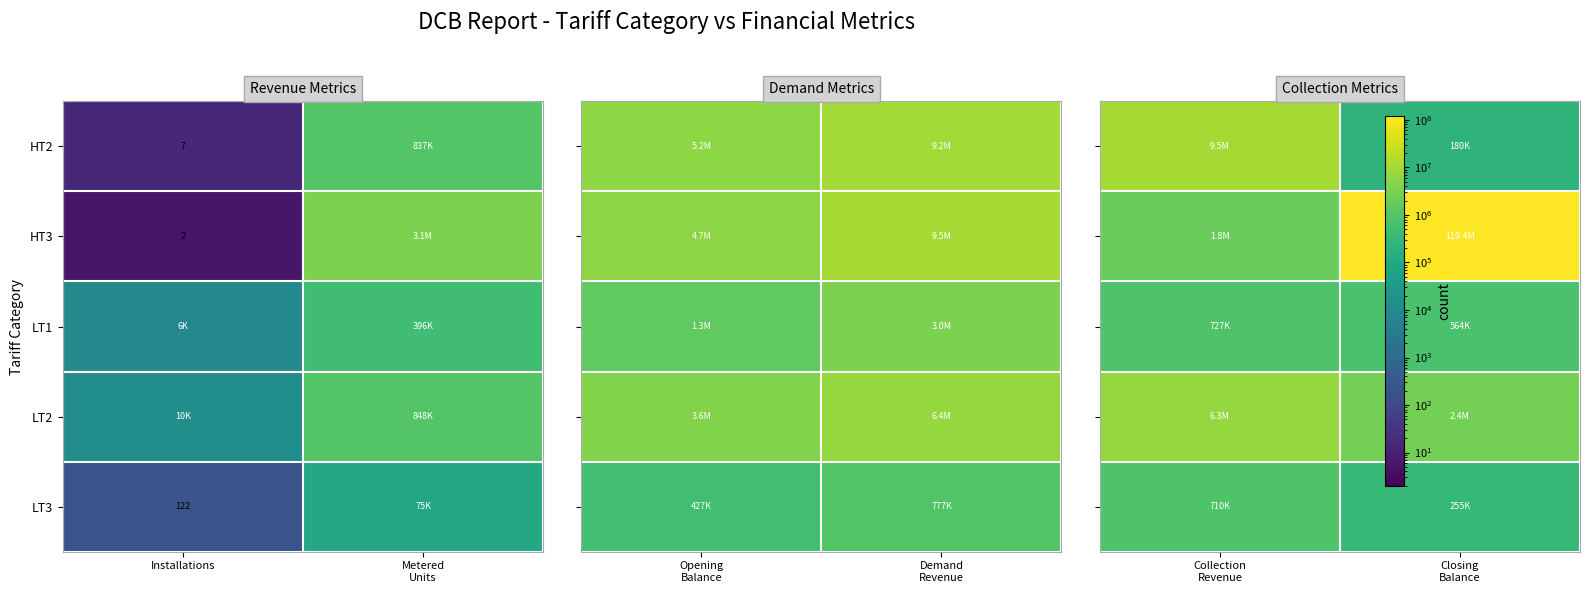

The value of LT3 at Collection Revenue is 8.9. True or false?

False